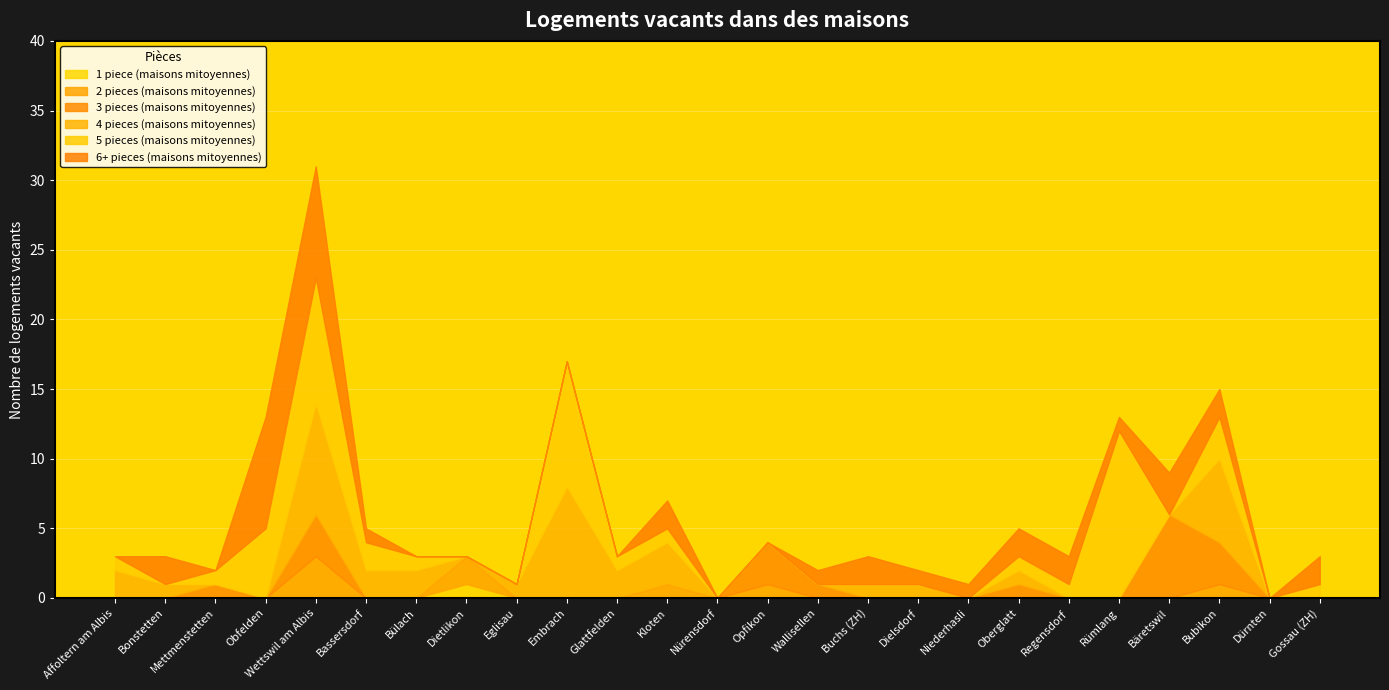

Rank the categories by 3 pieces (maisons mitoyennes) value from highest to lowest.

Bäretswil, Wettswil am Albis, Opfikon, Bubikon, Mettmenstetten, Wallisellen, Oberglatt, Affoltern am Albis, Bonstetten, Obfelden, Bassersdorf, Bülach, Dietlikon, Eglisau, Embrach, Glattfelden, Kloten, Nürensdorf, Buchs (ZH), Dielsdorf, Niederhasli, Regensdorf, Rümlang, Dürnten, Gossau (ZH)